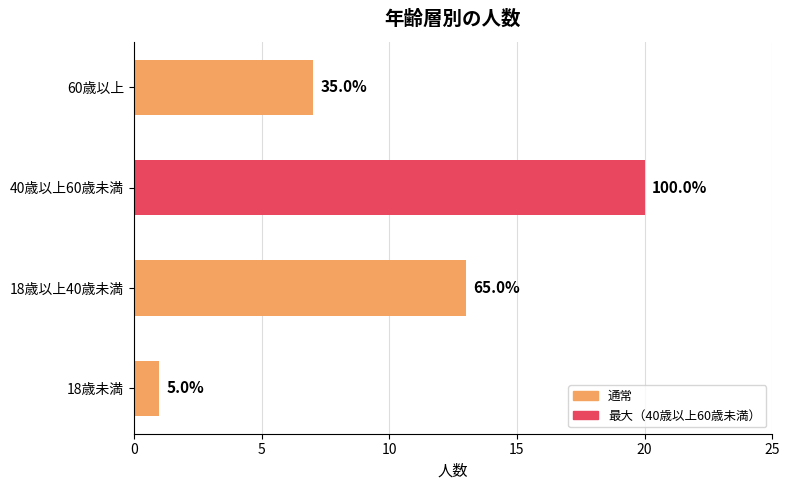

How many values are between 7 and 20?

3